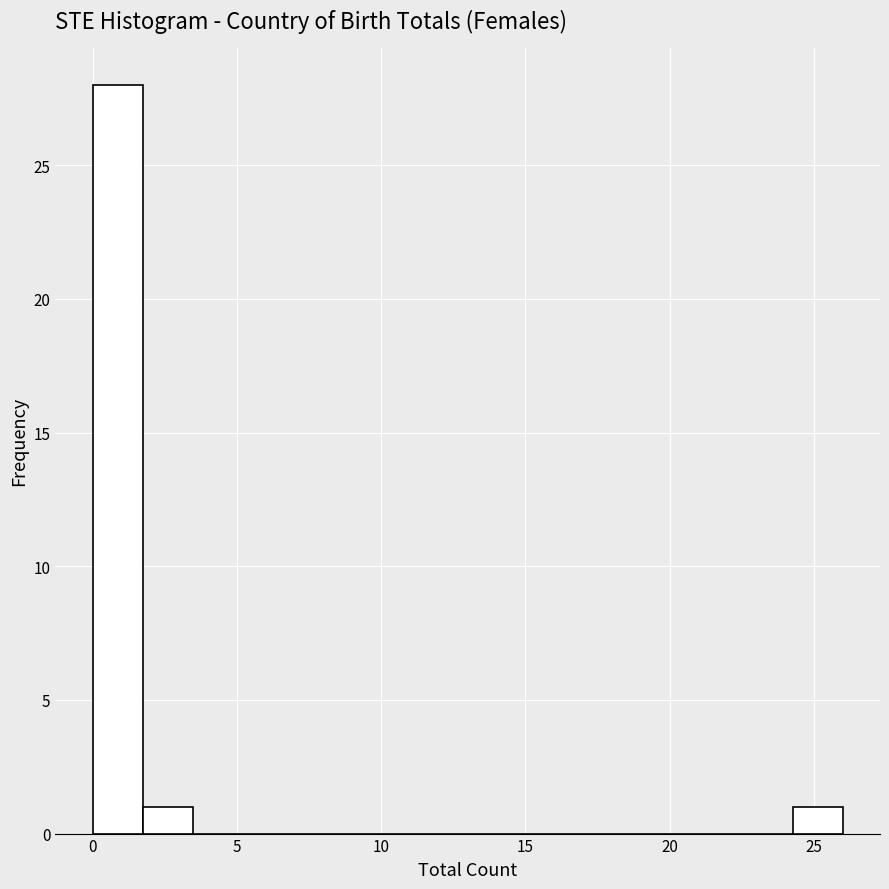

Around what value on the x-axis is the tallest bar? Give the approximate position of its centre, as read against the axis.

1.0